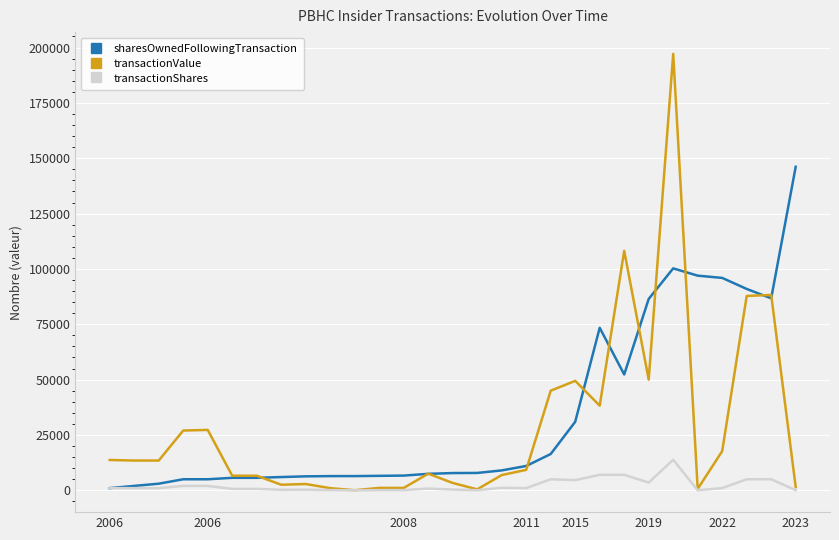

What is the highest value of the sharesOwnedFollowingTransaction series?

146128